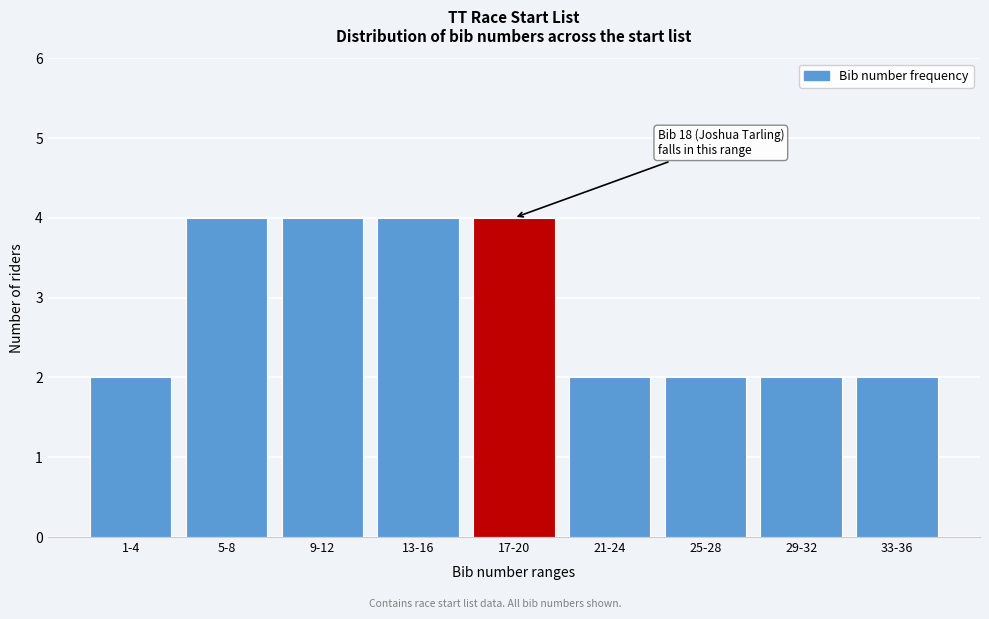

Reading left to right, what are all the values shown in this chart?

2	4	4	4	4	2	2	2	2